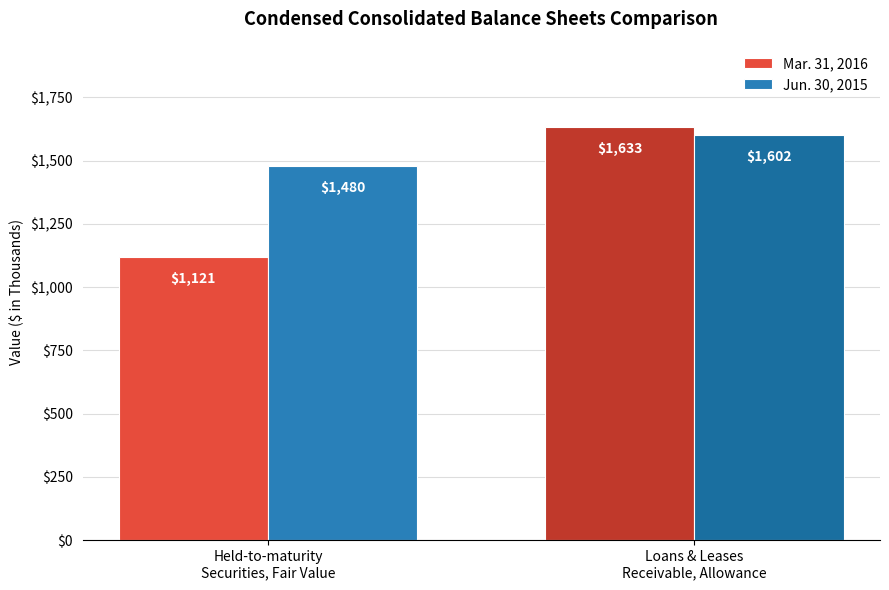

How many data points in Jun. 30, 2015 are less than 1602?

1